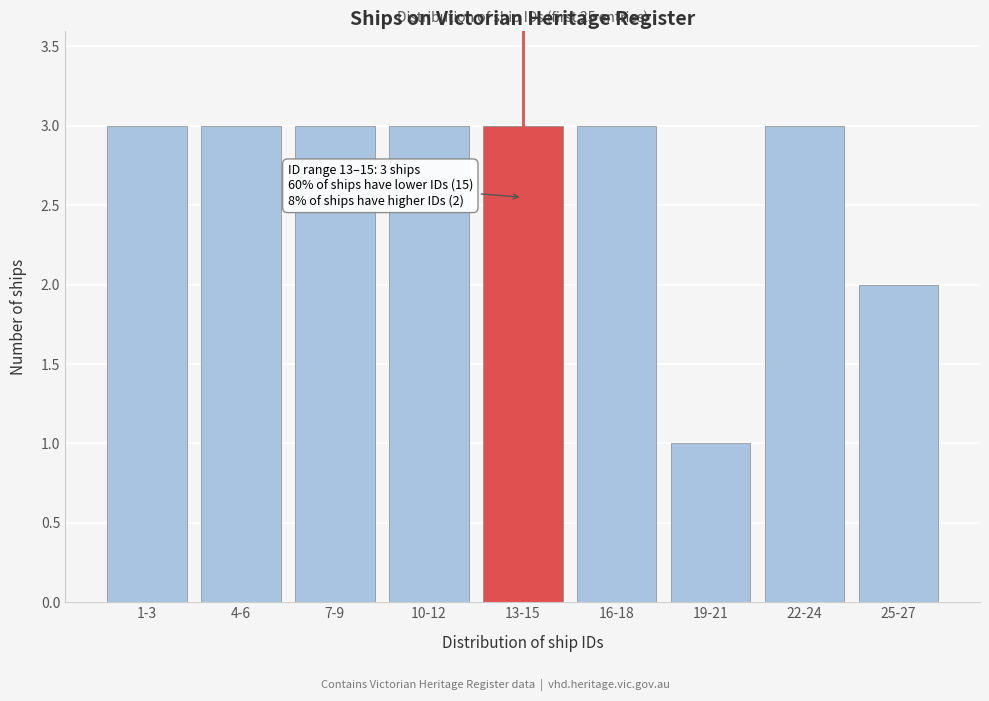

Reading right to left, list all the values displayed in this chart.

2	3	1	3	3	3	3	3	3